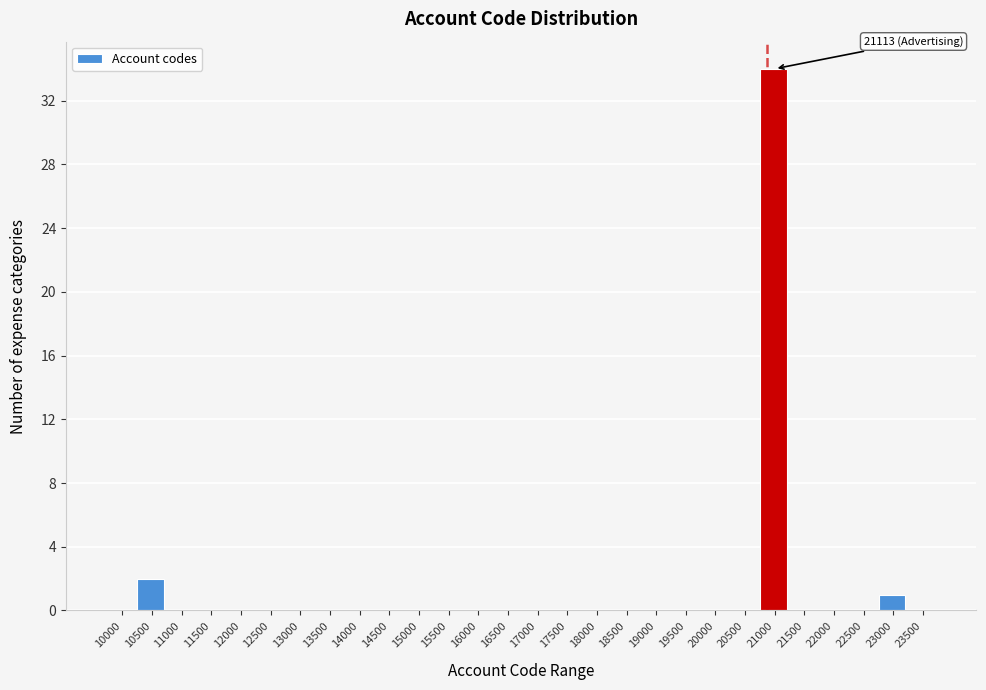

Reading left to right, list all the values displayed in this chart.

10000=0	10500=2	11000=0	11500=0	12000=0	12500=0	13000=0	13500=0	14000=0	14500=0	15000=0	15500=0	16000=0	16500=0	17000=0	17500=0	18000=0	18500=0	19000=0	19500=0	20000=0	20500=0	21000=34	21500=0	22000=0	22500=0	23000=1	23500=0